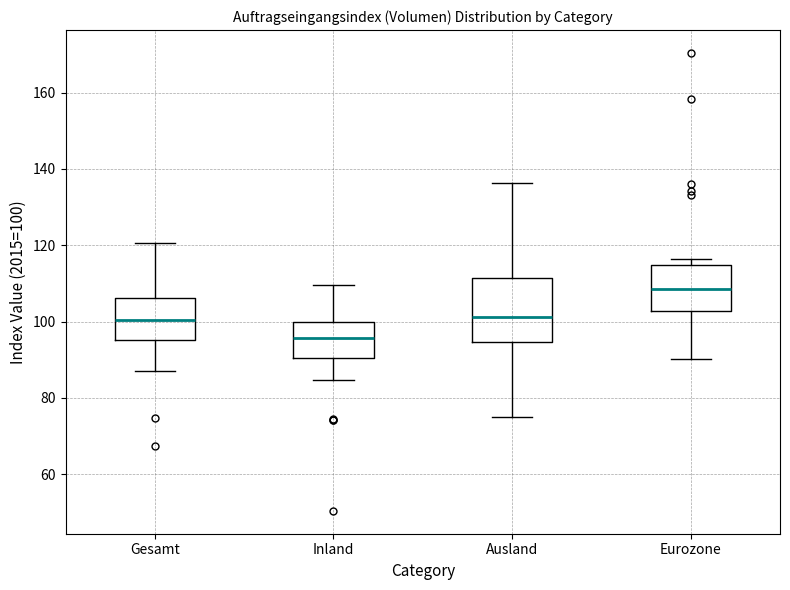

Reading left to right, read every box against the y-axis: the position of its median line, the range the box covers, and the ends of its whiskers. The values are not printed on the chart, so give them approximately, as read against the axis.

Gesamt: median 100, box 96 to 106, whiskers 88 to 120
Inland: median 96, box 90 to 100, whiskers 84 to 110
Ausland: median 102, box 94 to 112, whiskers 76 to 136
Eurozone: median 108, box 102 to 114, whiskers 90 to 116